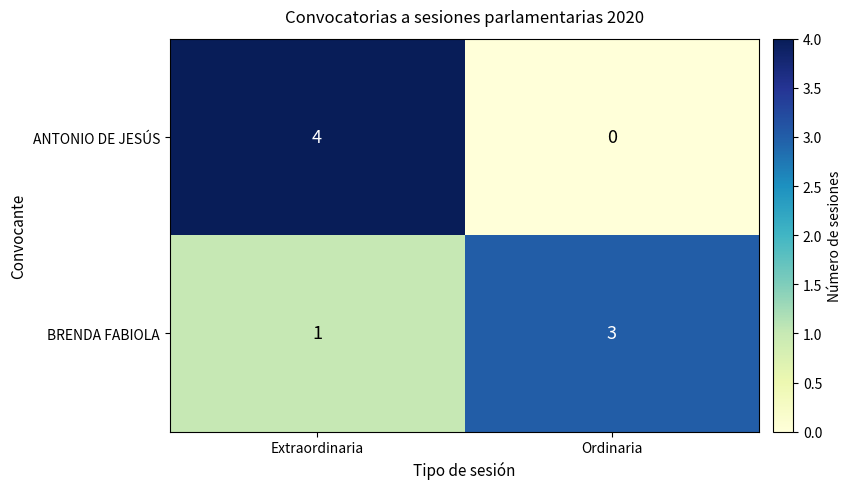

What is the difference between the highest and lowest values at Extraordinaria?

3